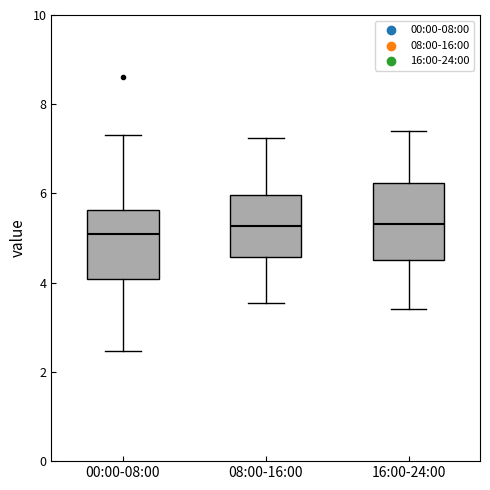

Reading left to right, read every box against the y-axis: the position of its median line, the range the box covers, and the ends of its whiskers. The values are not printed on the chart, so give them approximately, as read against the axis.

00:00-08:00: median 5.2, box 4.0 to 5.6, whiskers 2.4 to 7.4
08:00-16:00: median 5.2, box 4.6 to 6.0, whiskers 3.6 to 7.2
16:00-24:00: median 5.4, box 4.6 to 6.2, whiskers 3.4 to 7.4